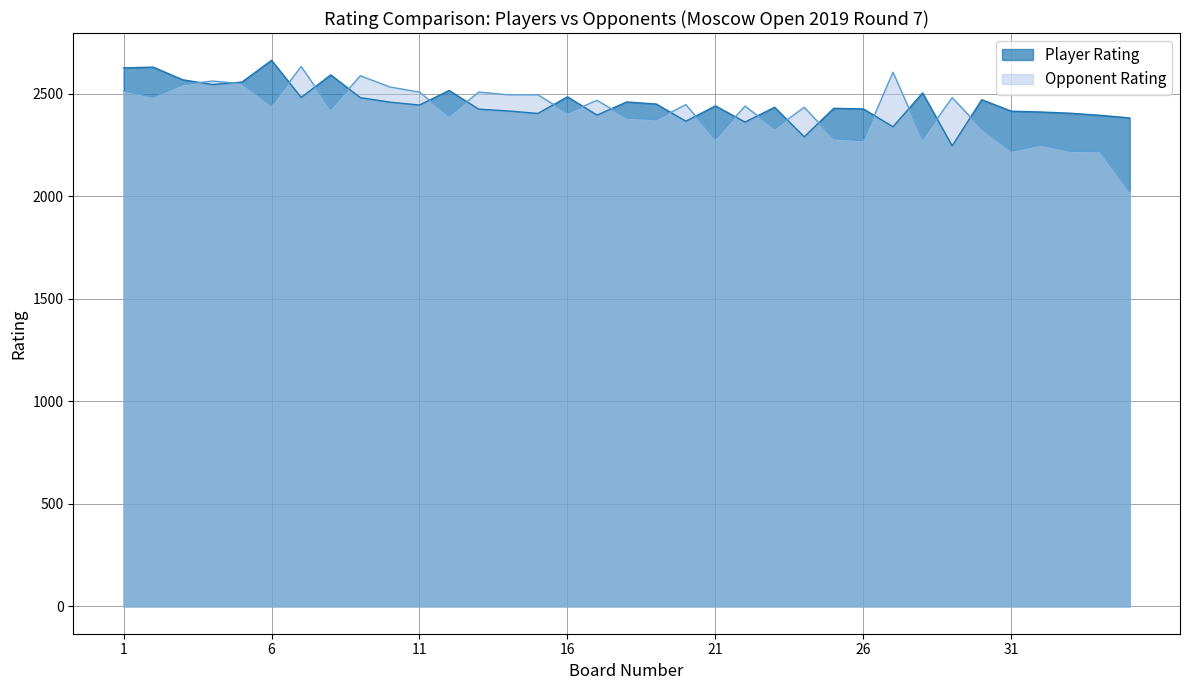

The value of Opponent Rating at 15 is 2495. True or false?

True